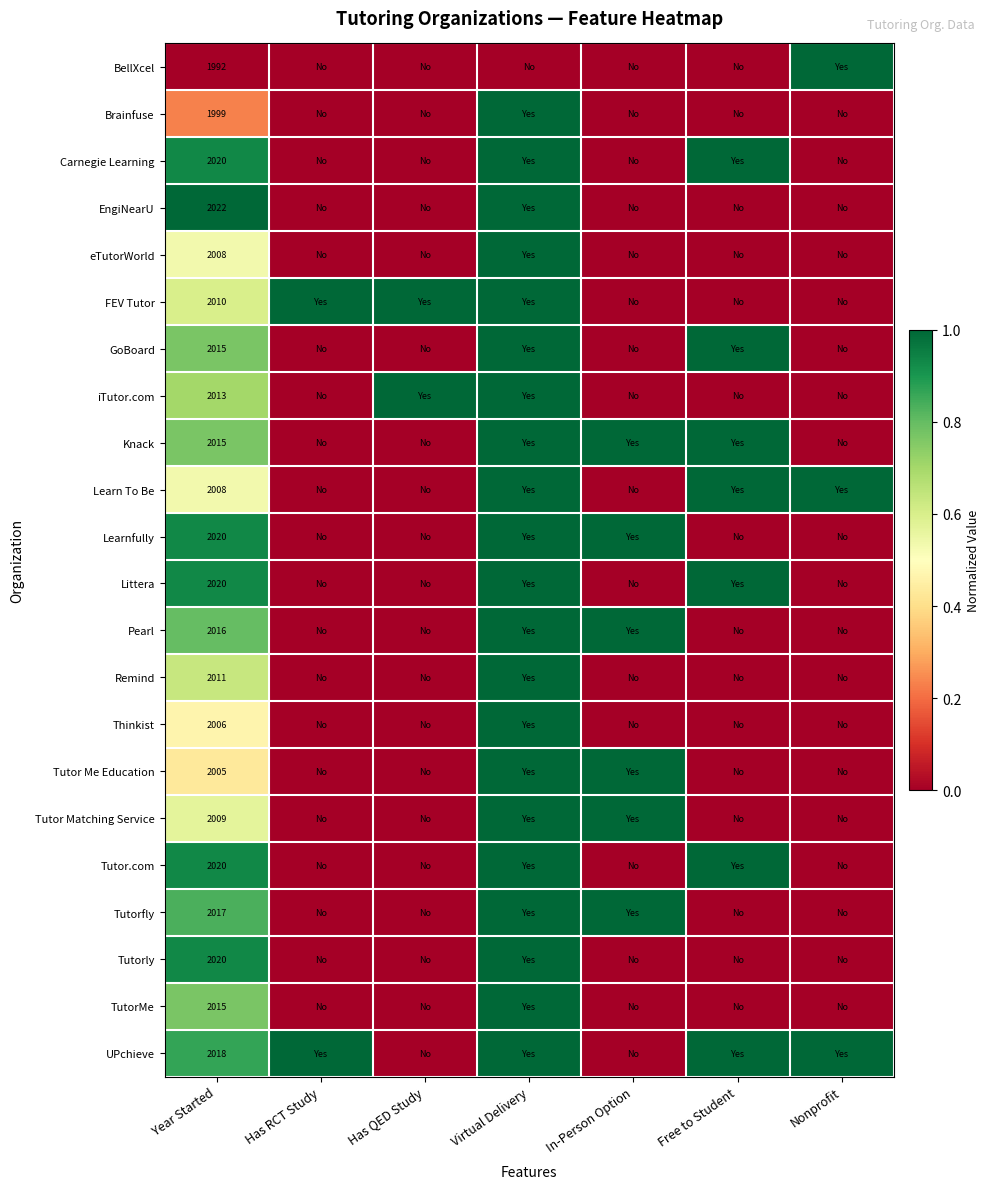

What is the spread (max minus min) of values at Year Started?

30